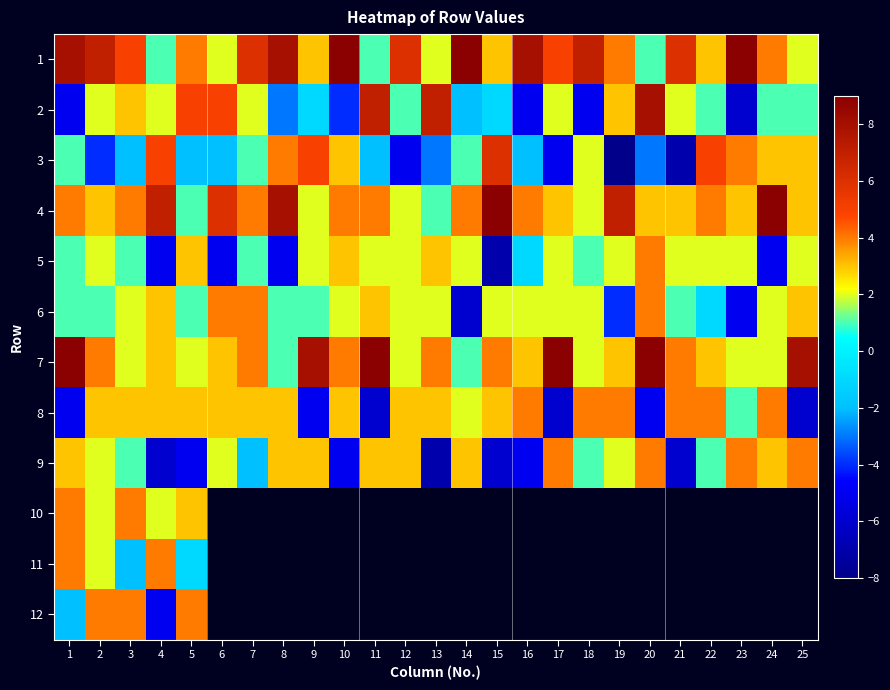

How many distinct data groups are displayed?

12